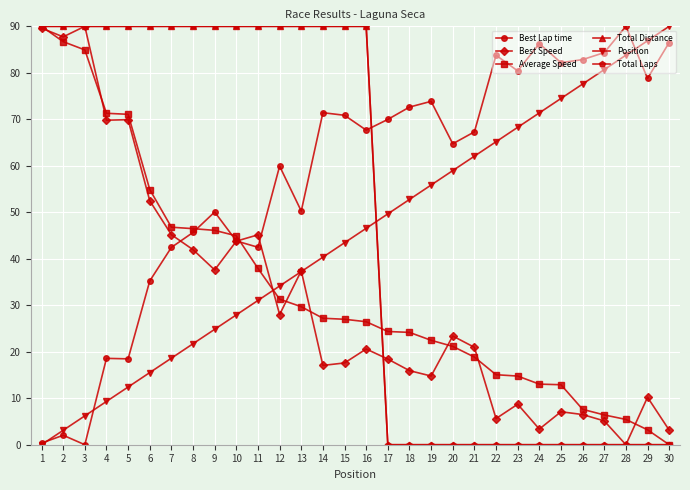

Which category has the lowest value across all series?

3